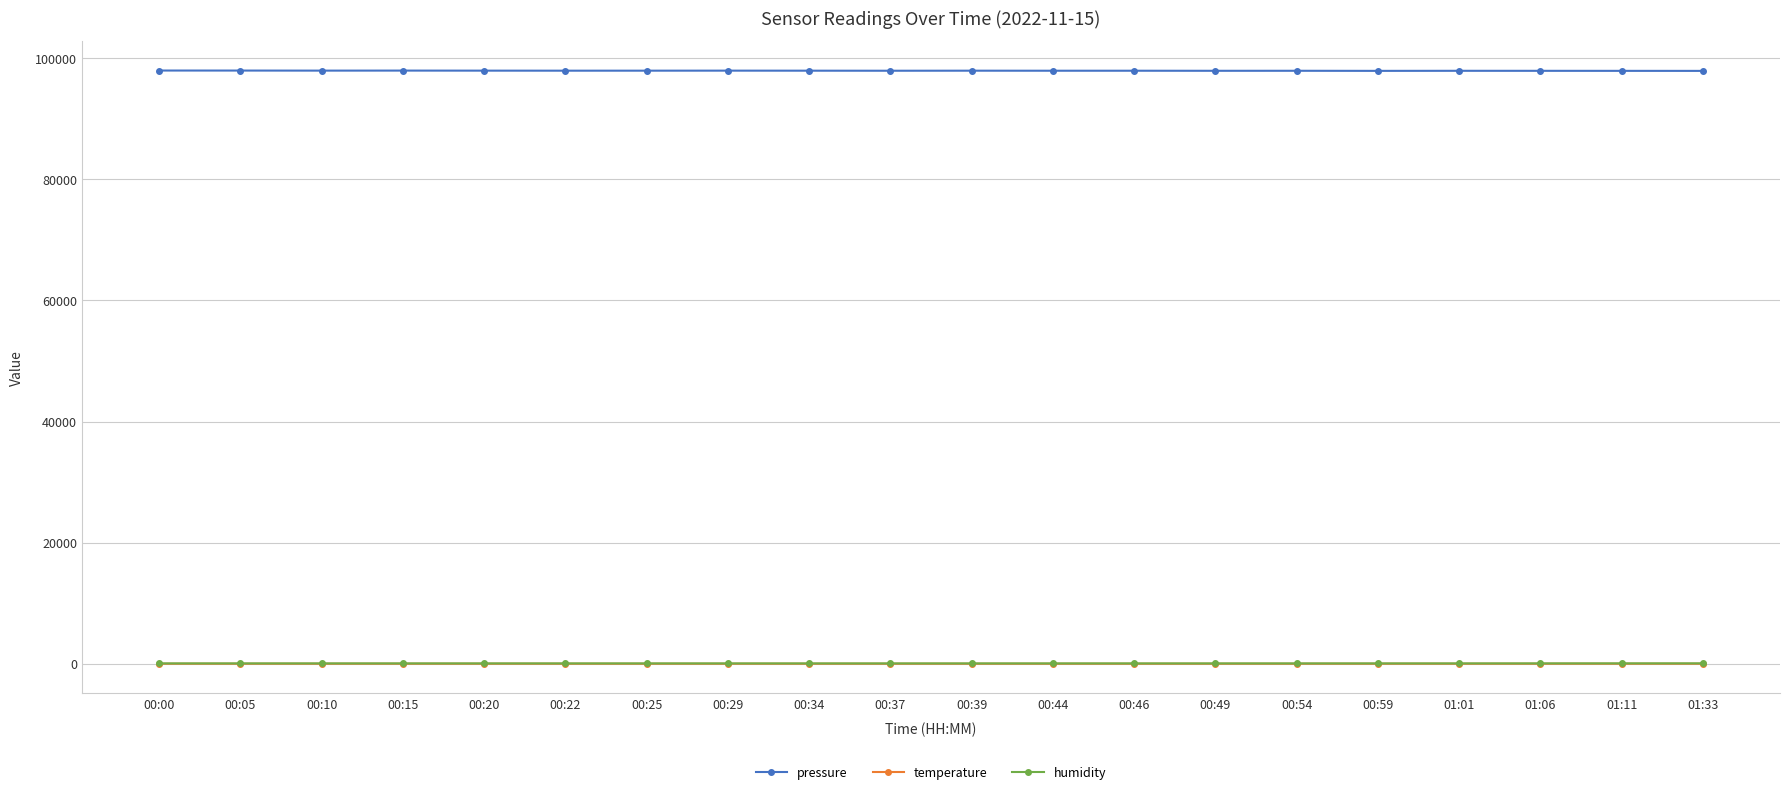

In temperature, how many points are higher than both neighbors (excluding endpoints)?

3